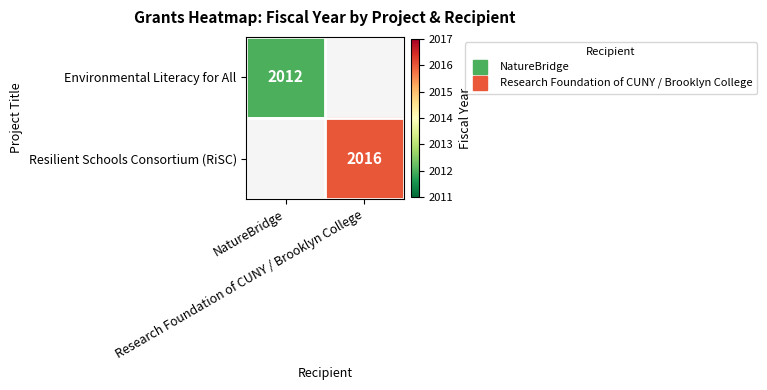

How many data points does each series have?

2